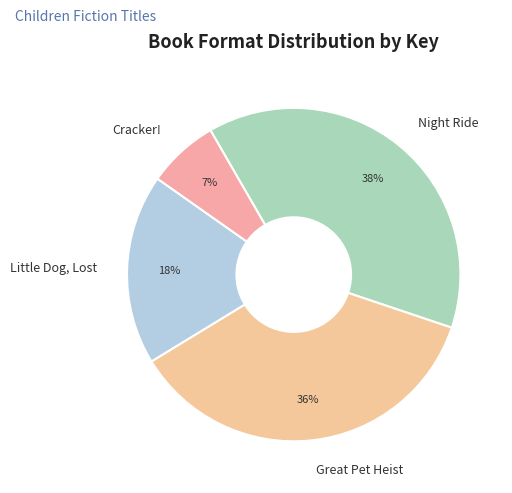

True or false: Cracker! accounts for 12% of the total.

False